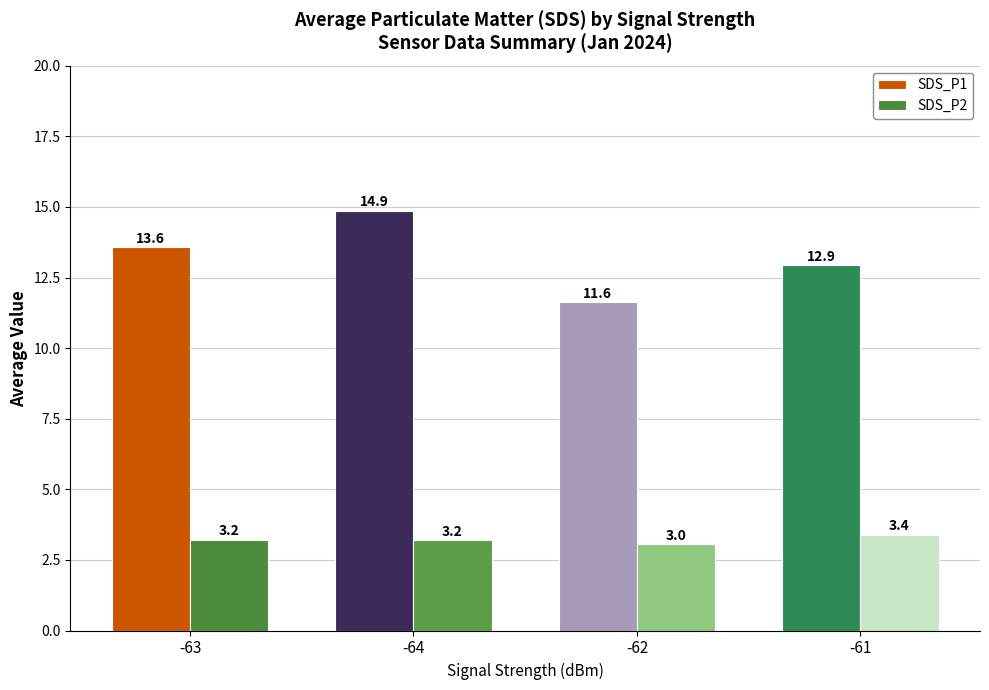

Which category has the highest value in the SDS_P1 series?

-64